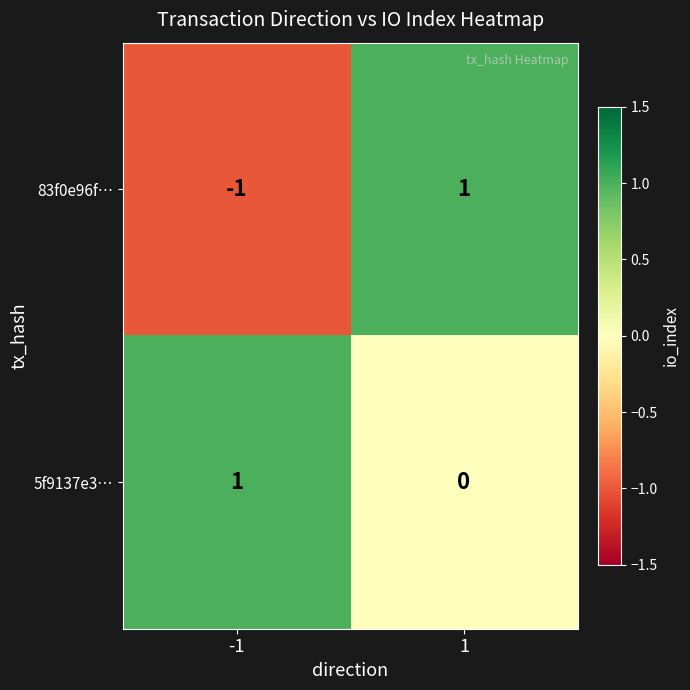

Which series has the largest range (max minus min)?

83f0e96f…